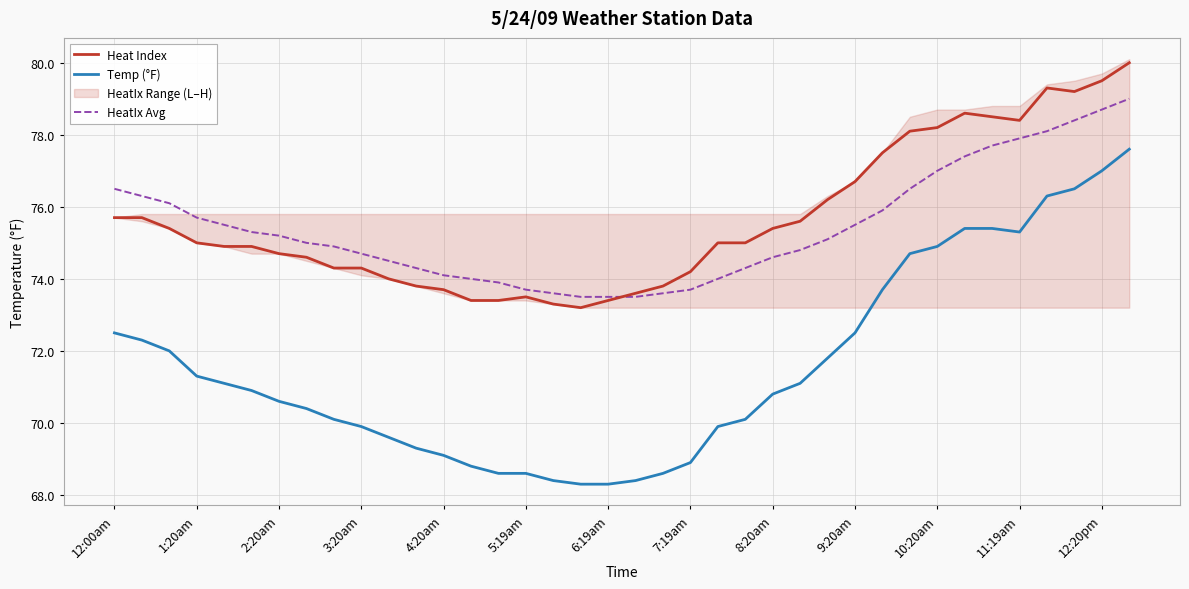

The value of Heat Index at 10:20am is 78.2. True or false?

True